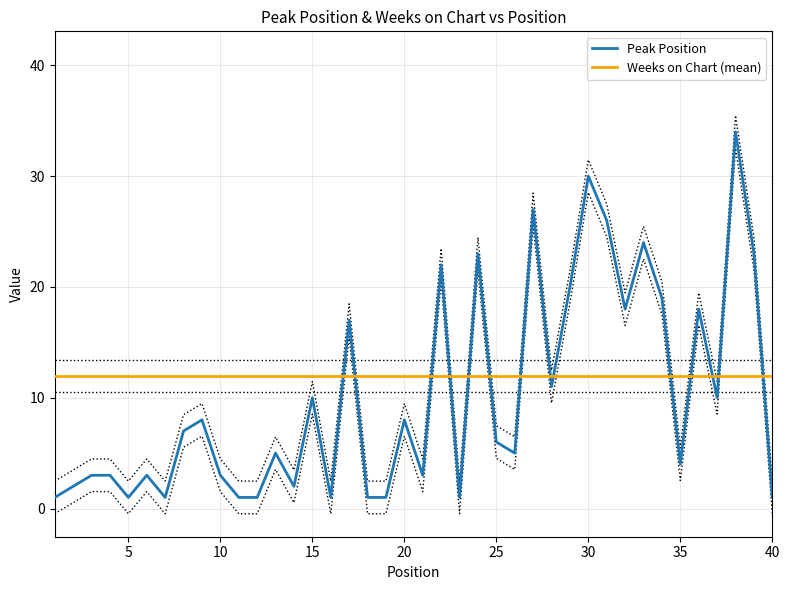

How many lines are shown in the chart?

2